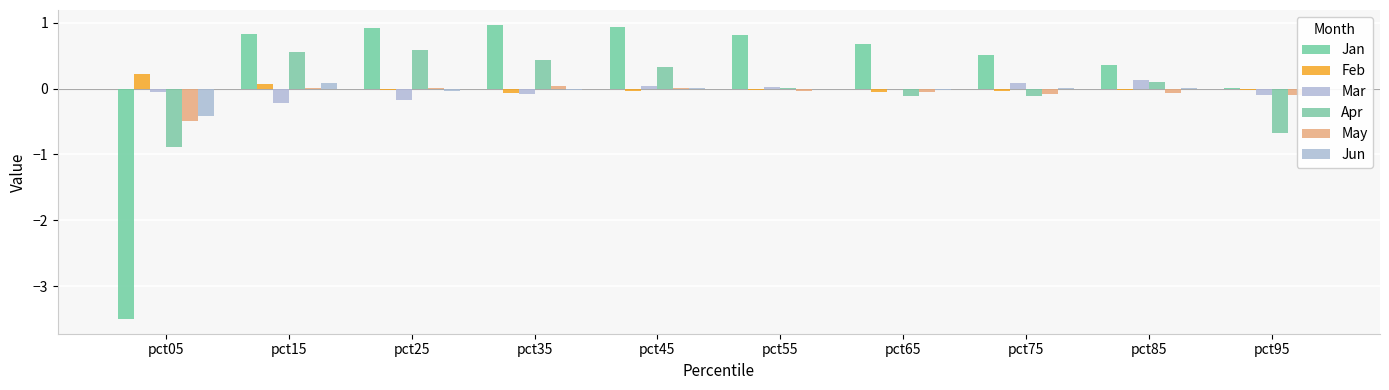

What is the difference between the maximum and second lowest values in the Feb series?

0.3